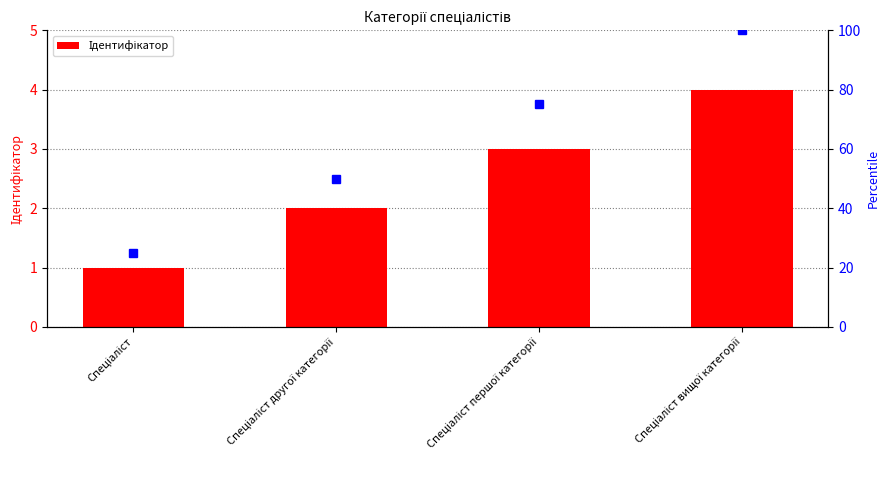

Which label corresponds to the smallest value in the chart?

Спеціаліст